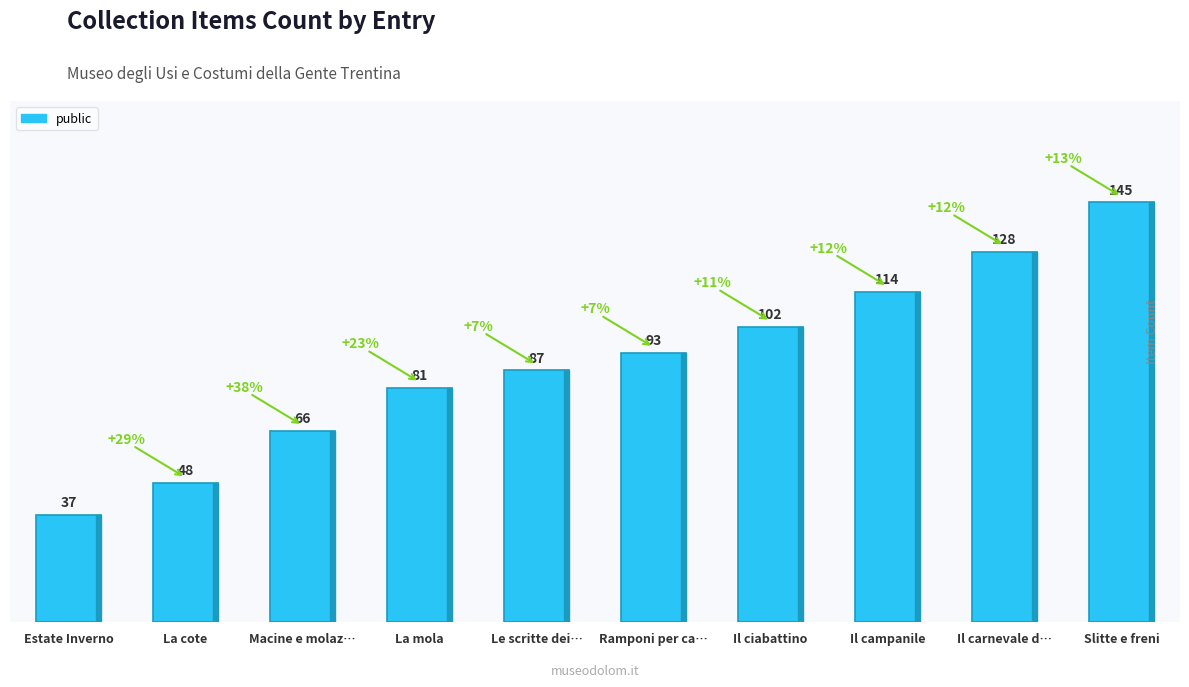

What is the difference between the maximum and minimum values?

108